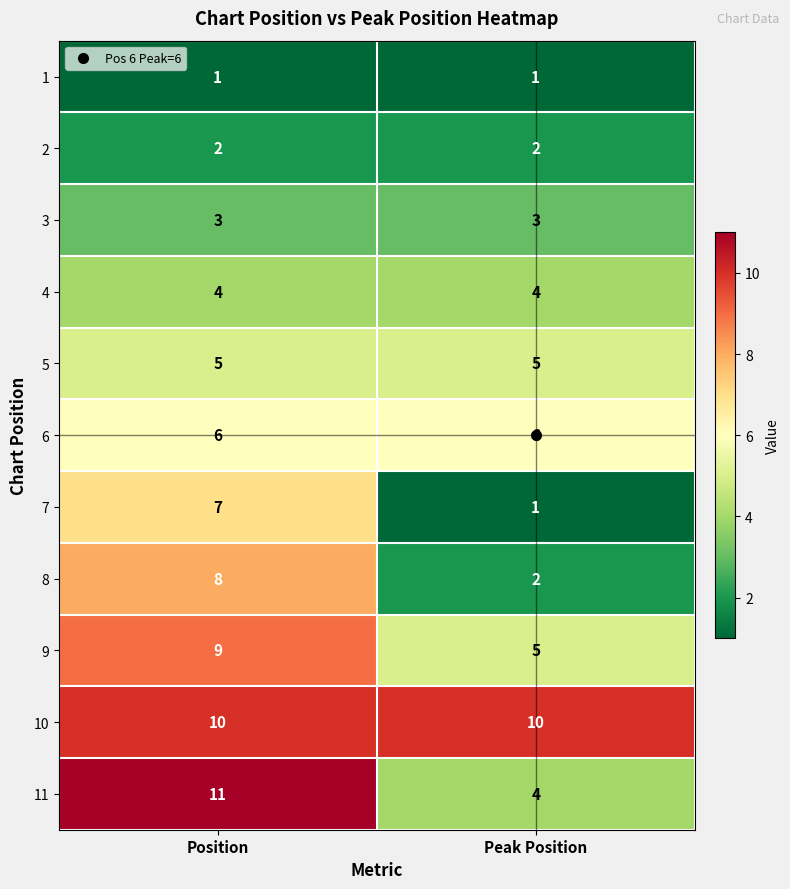

Rank the series by their maximum value, from highest to lowest.

11, 10, 9, 8, 7, 6, 5, 4, 3, 2, 1